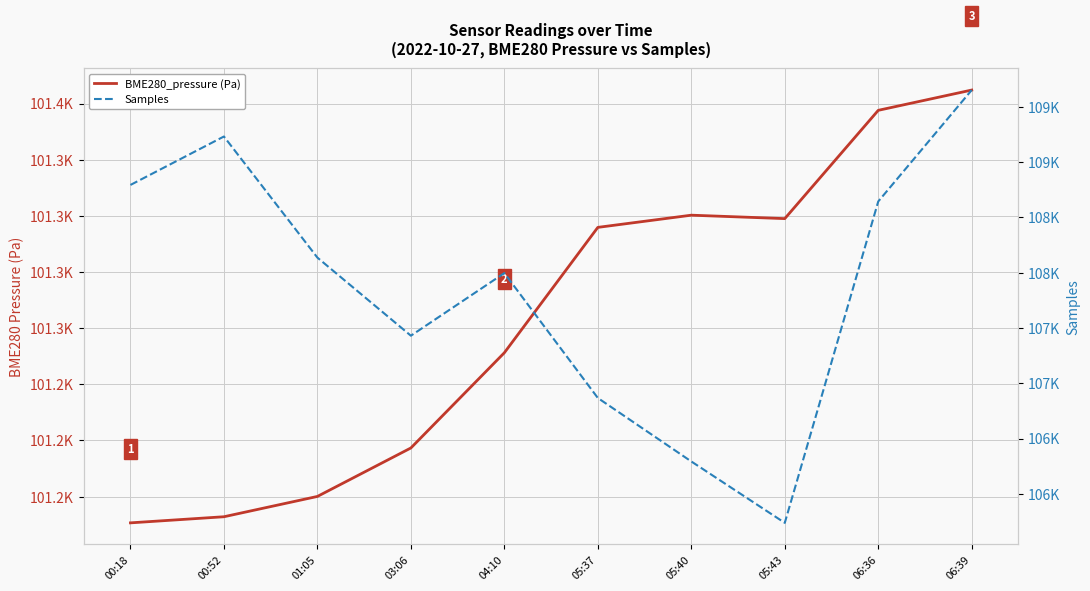

Which series has the largest total across all categories?

Samples